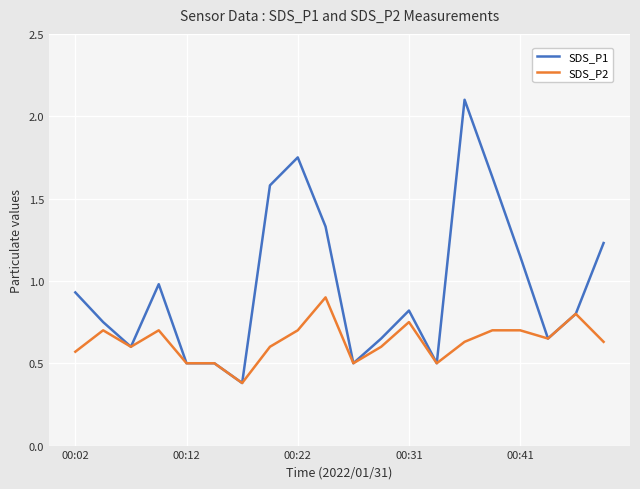

What are all the series names shown in the legend?

SDS_P1, SDS_P2